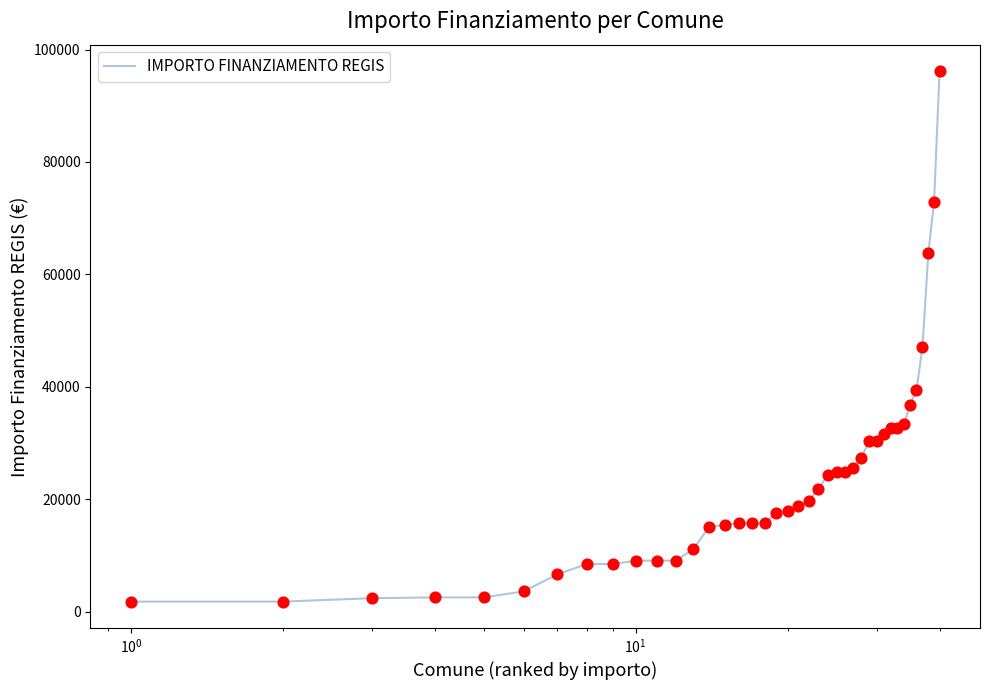

What is the greatest value displayed?

96145